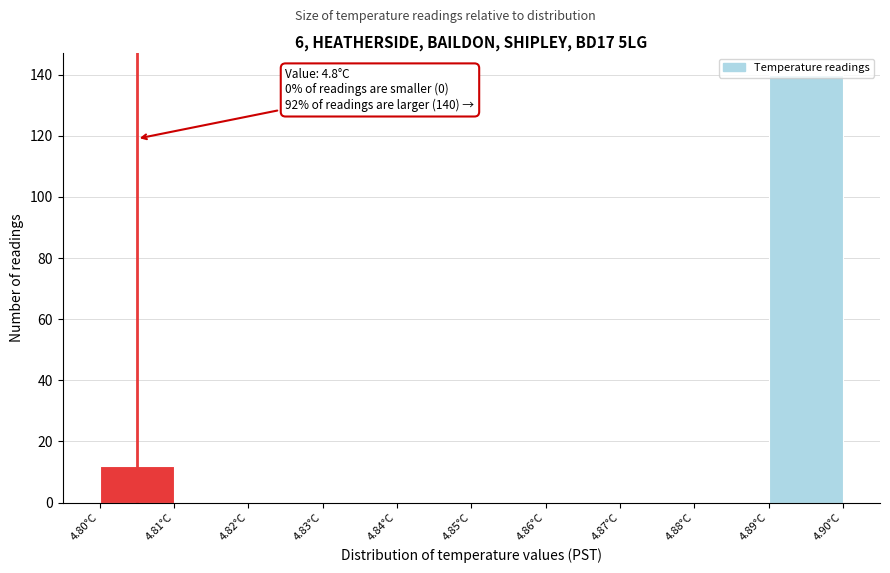

Over which range of the x-axis is the bar tallest?

4.89 to 4.90